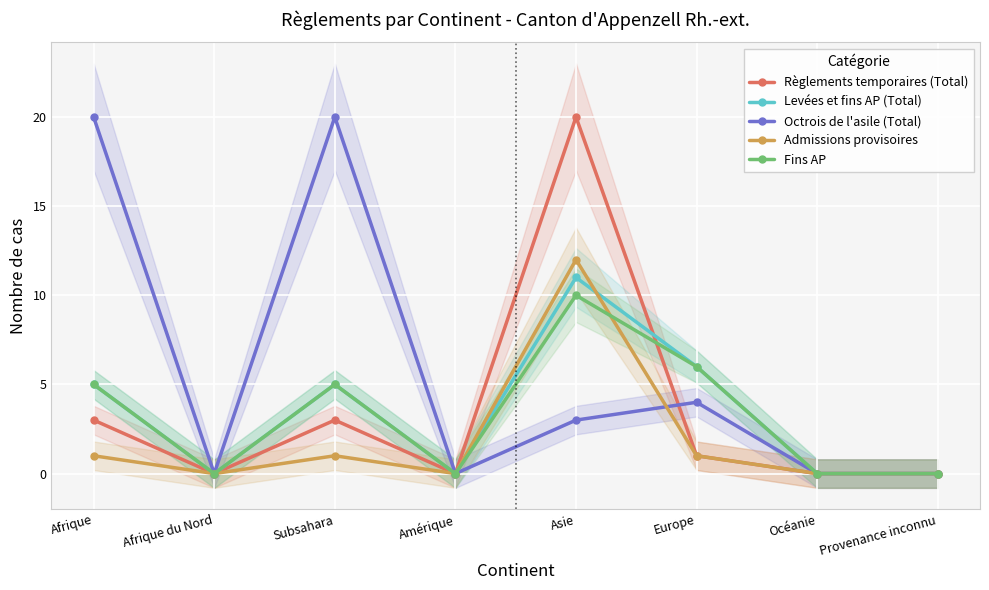

Which series has the largest total across all categories?

Octrois de l'asile (Total)